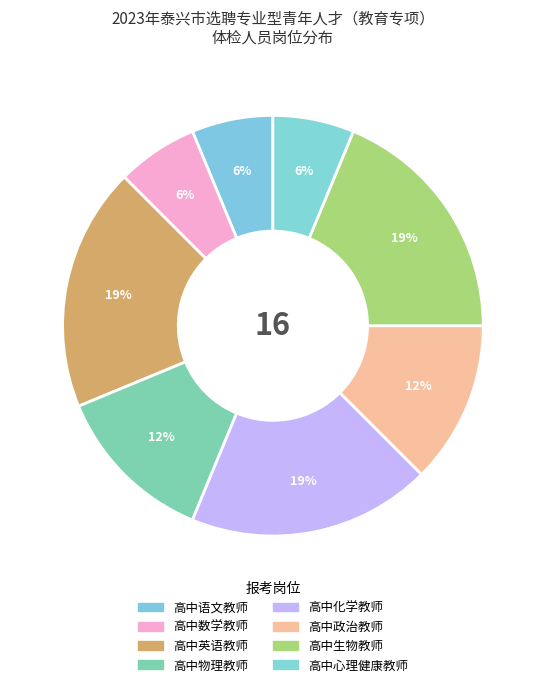

Is it true that 高中物理教师 is 1% of the pie?

False